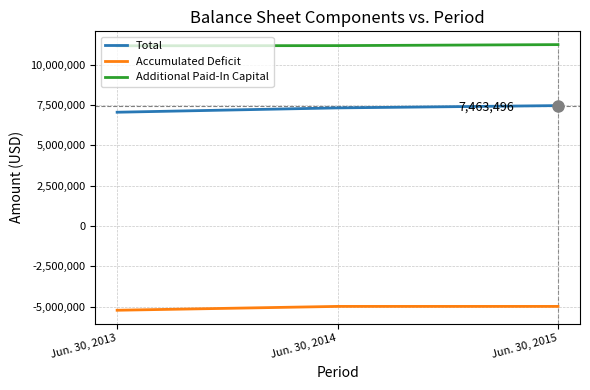

What is the greatest value displayed?

11241231